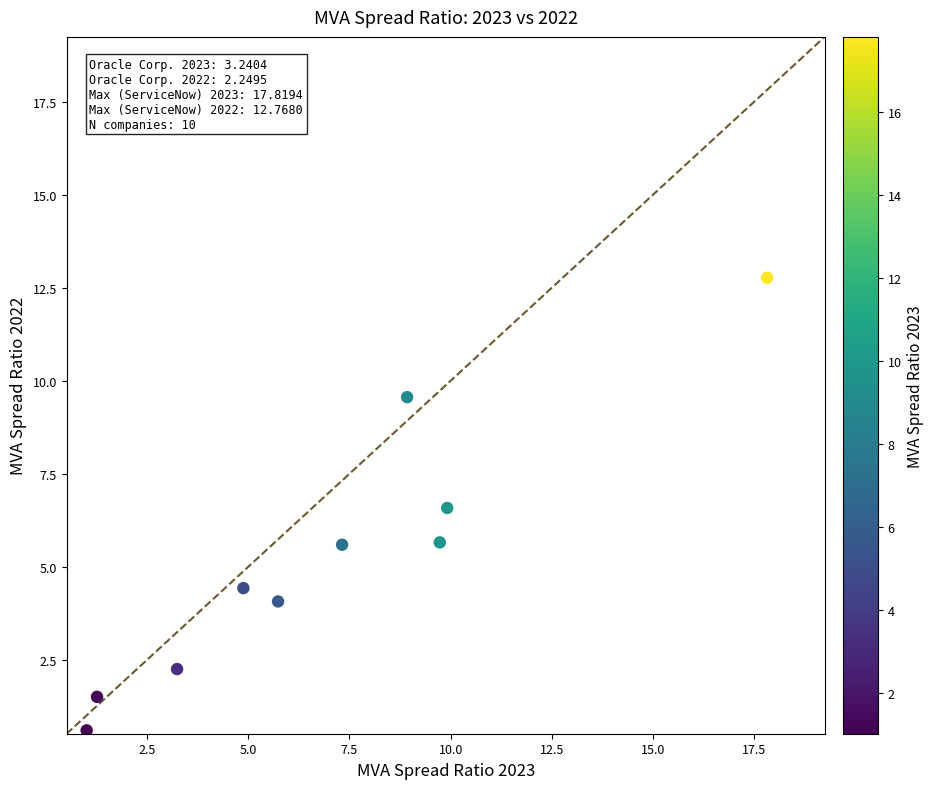

What is the average X value?

7.0